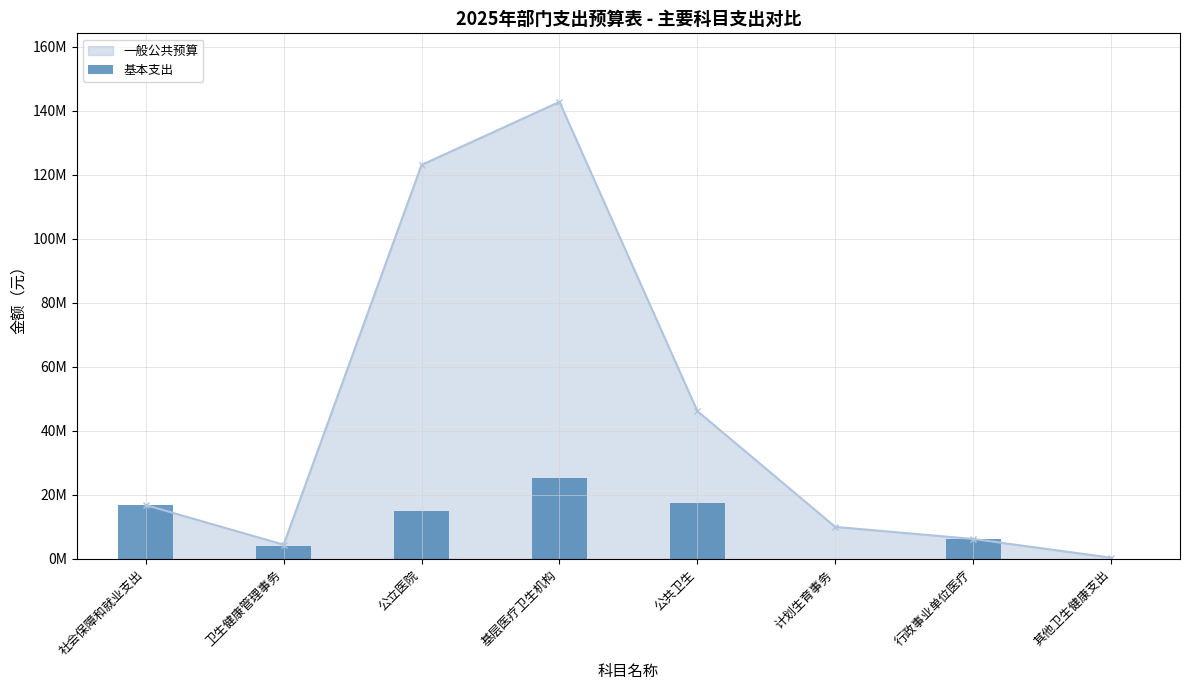

What is the sum of all values?

84620896.4